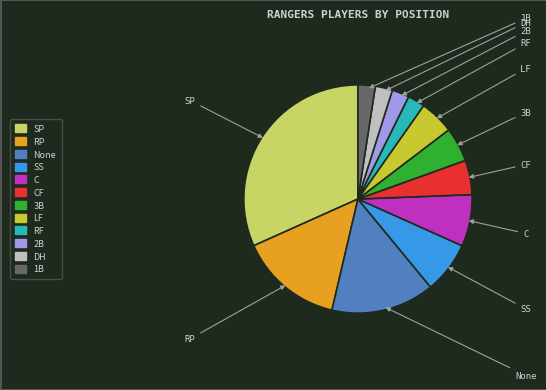

Is there a majority slice in this chart?

No